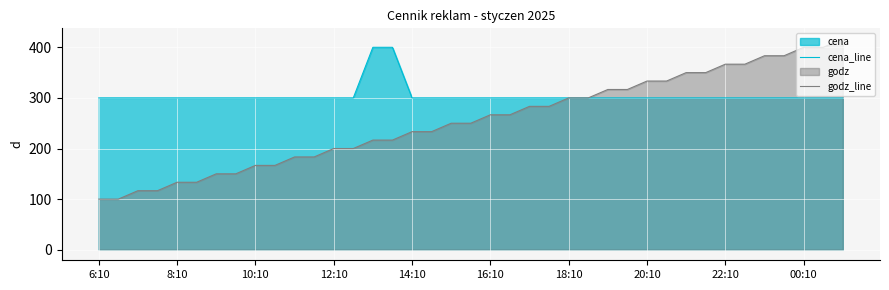

Which series has the largest total across all categories?

cena_line